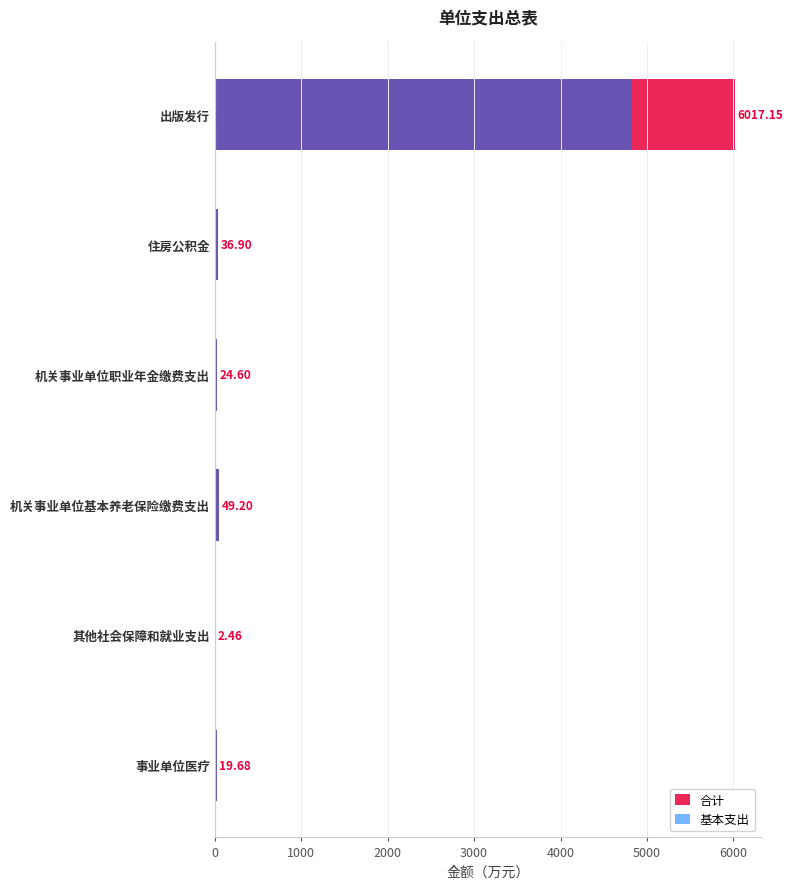

What is the difference between the second highest and minimum values in the 基本支出 series?

46.7